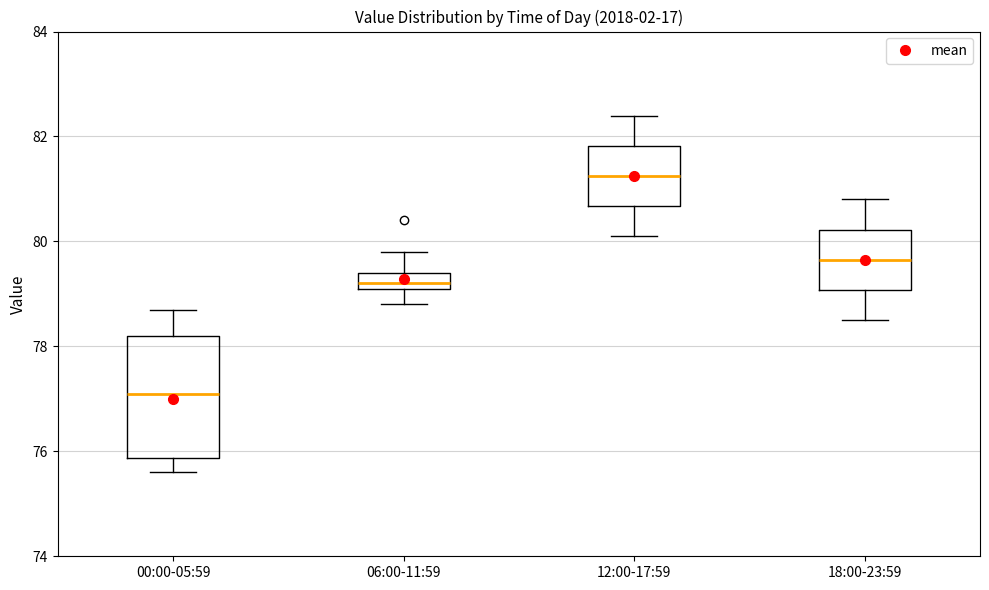

Where does the median line of the box for 12:00-17:59 sit on the y-axis? The values are not printed on the chart, so give them approximately, as read against the axis.

81.2